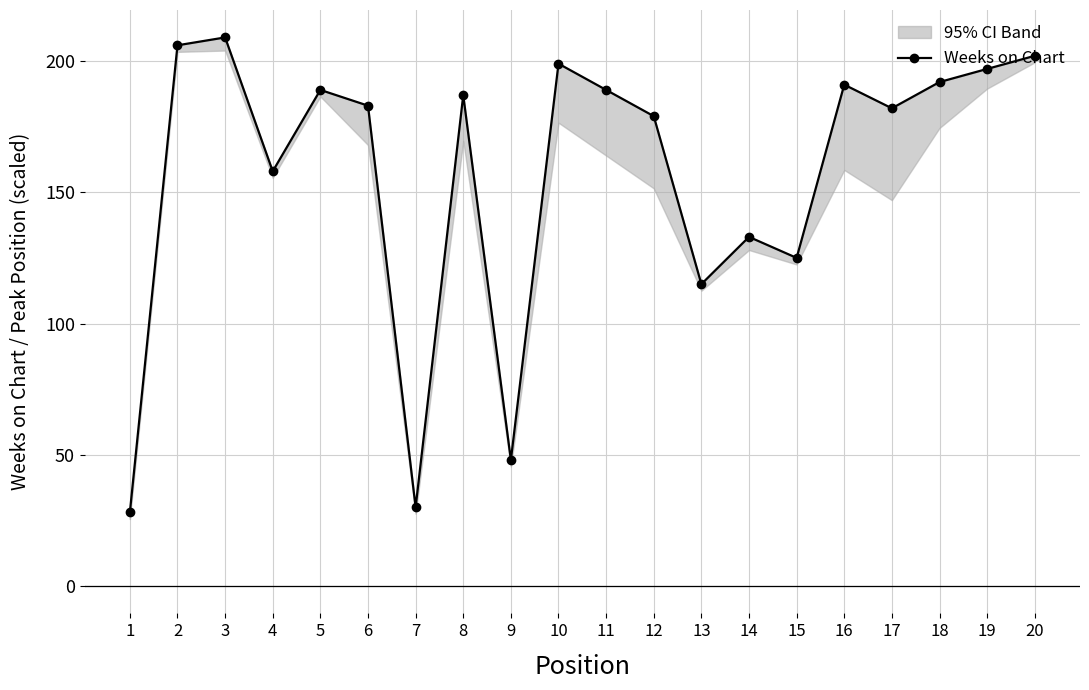

Between 9 and 4, which is larger?

4